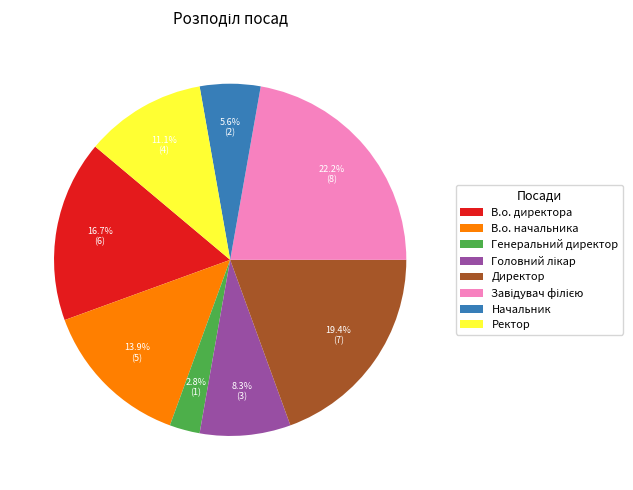

What is the total percentage of Директор and Генеральний директор?

22.2%